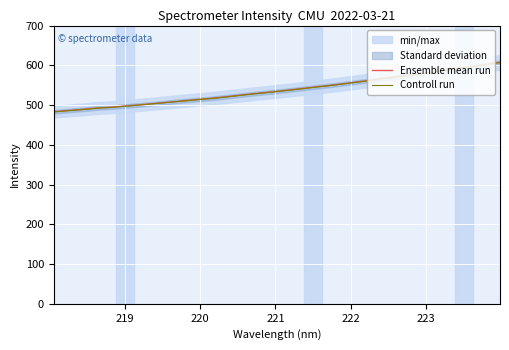

True or false: Controll run and Ensemble mean run intersect in this chart.

False